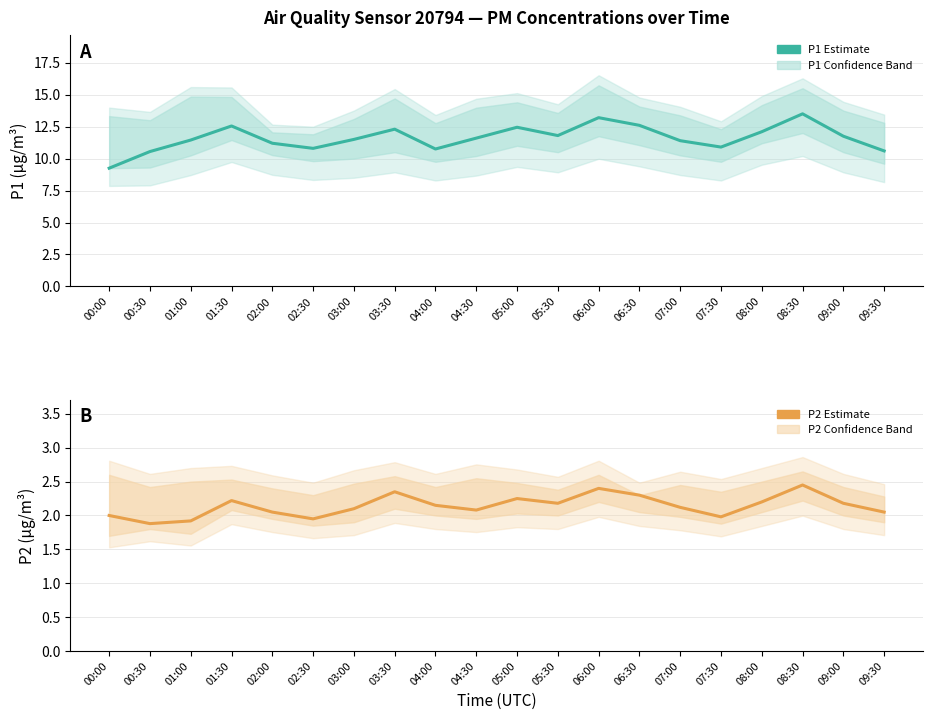

At how many categories does at least one series exceed 12?

7